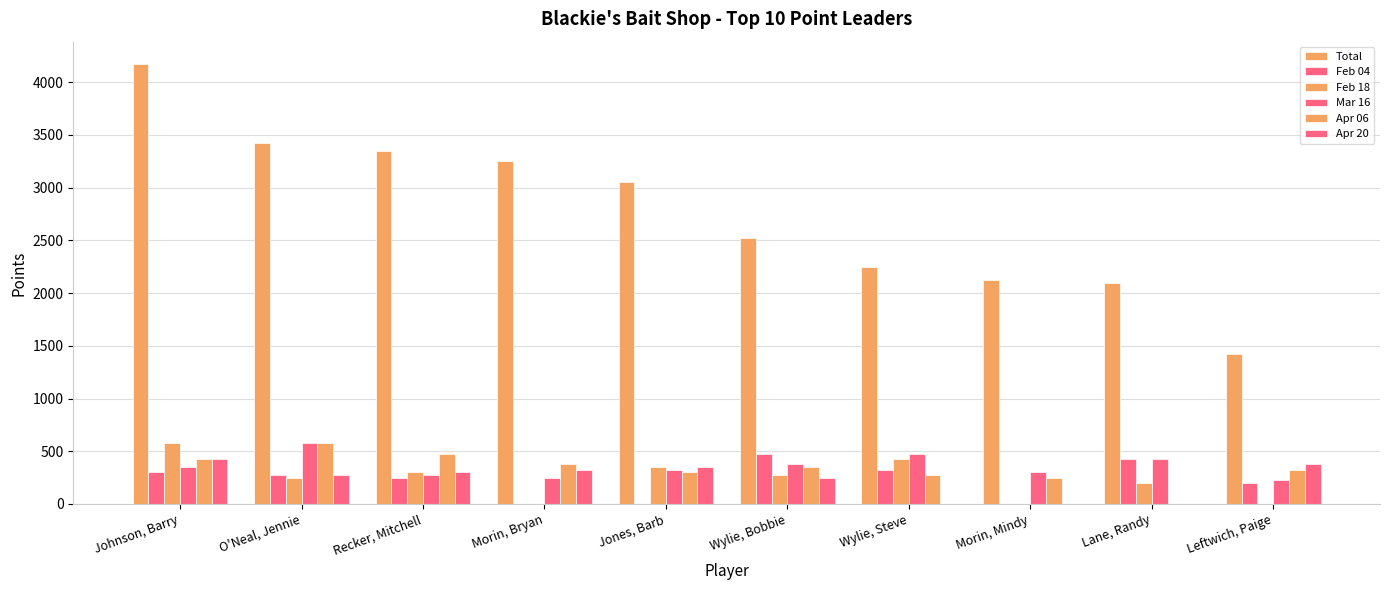

At which label does Apr 06 reach its peak?

O'Neal, Jennie